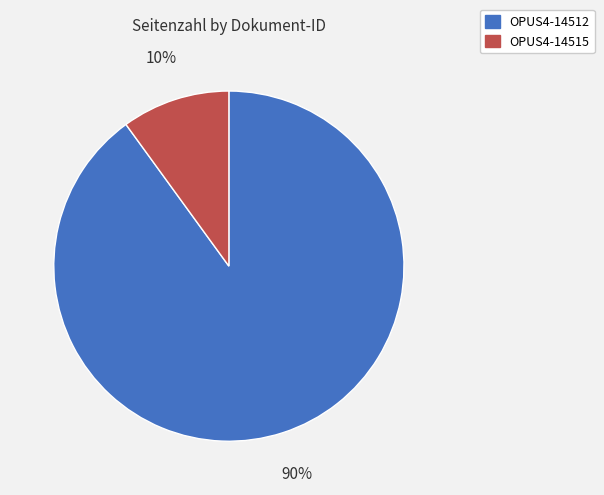

Rank the categories by value from lowest to highest.

OPUS4-14515, OPUS4-14512